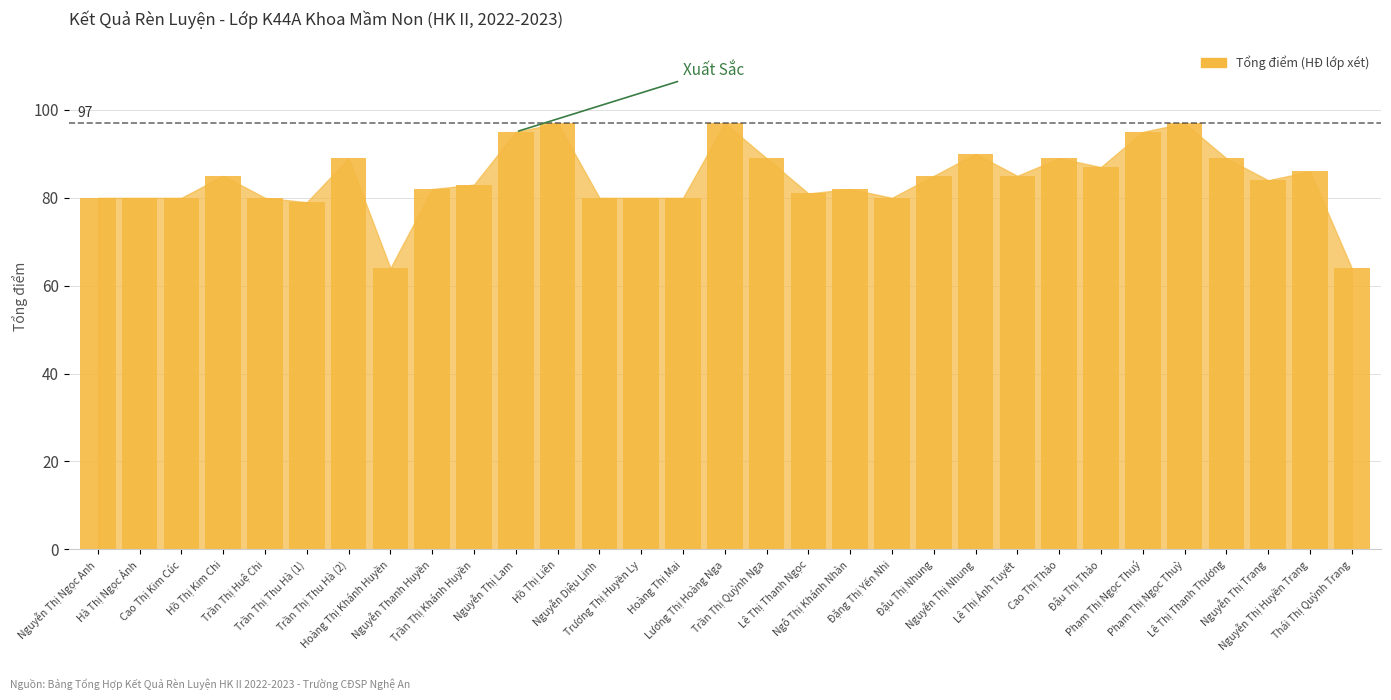

What is the value of the 20th bar from the left?

80